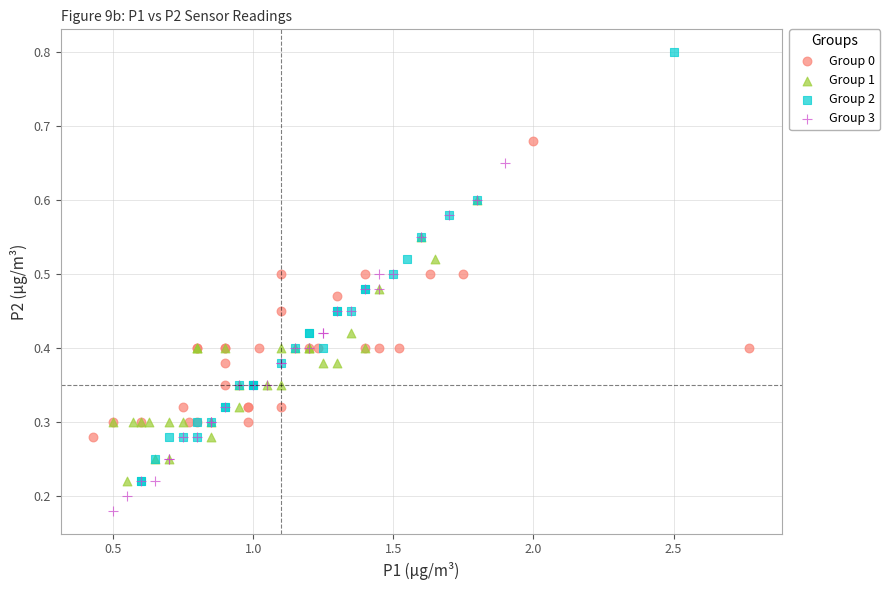

Which series contains the lowest Y value?

Group 3